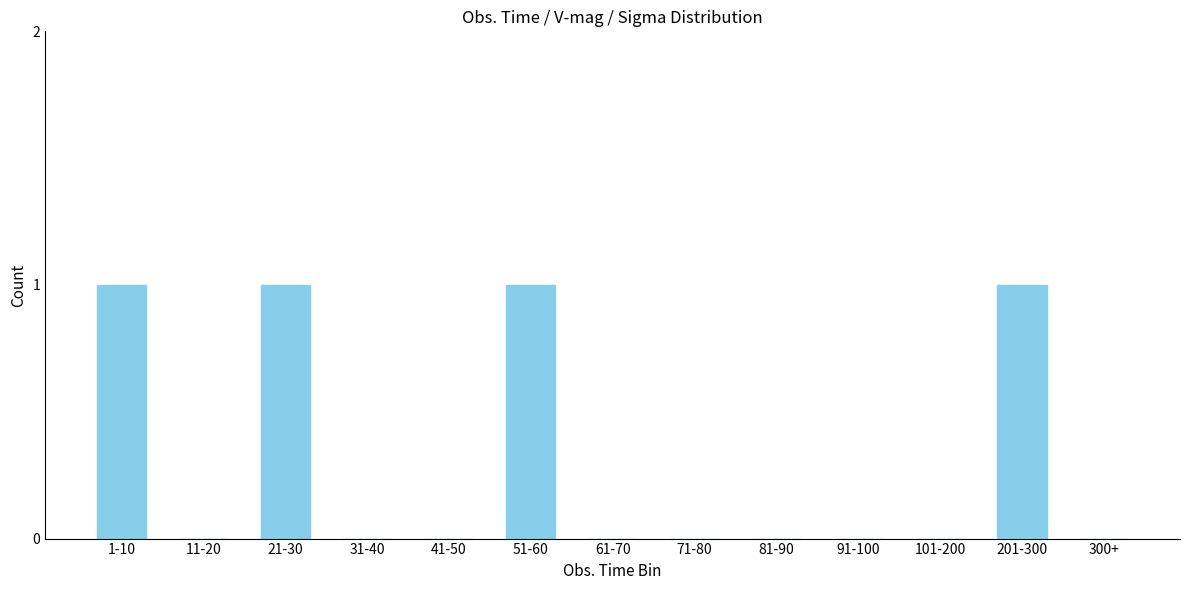

Reading right to left, what are all the values shown in this chart?

300+=0	201-300=1	101-200=0	91-100=0	81-90=0	71-80=0	61-70=0	51-60=1	41-50=0	31-40=0	21-30=1	11-20=0	1-10=1